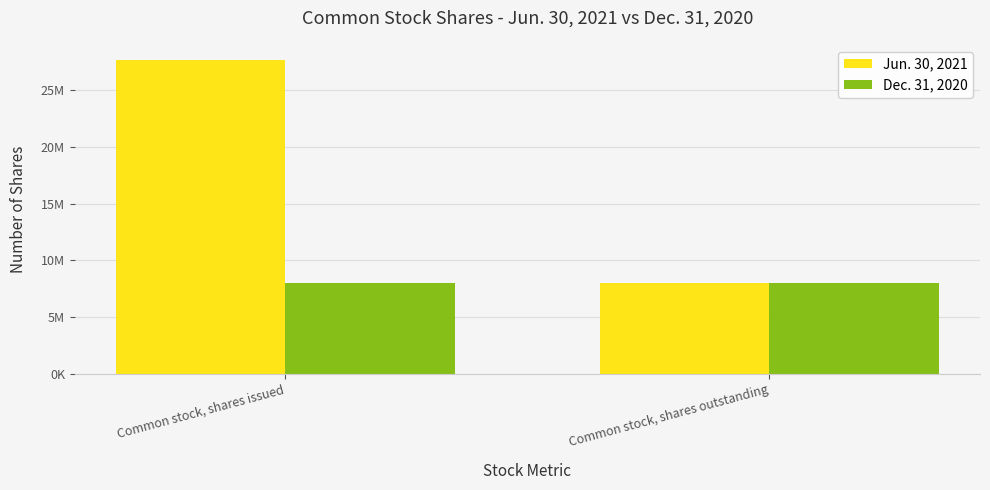

What is the label of the 2nd bar from the right?

Common stock, shares issued